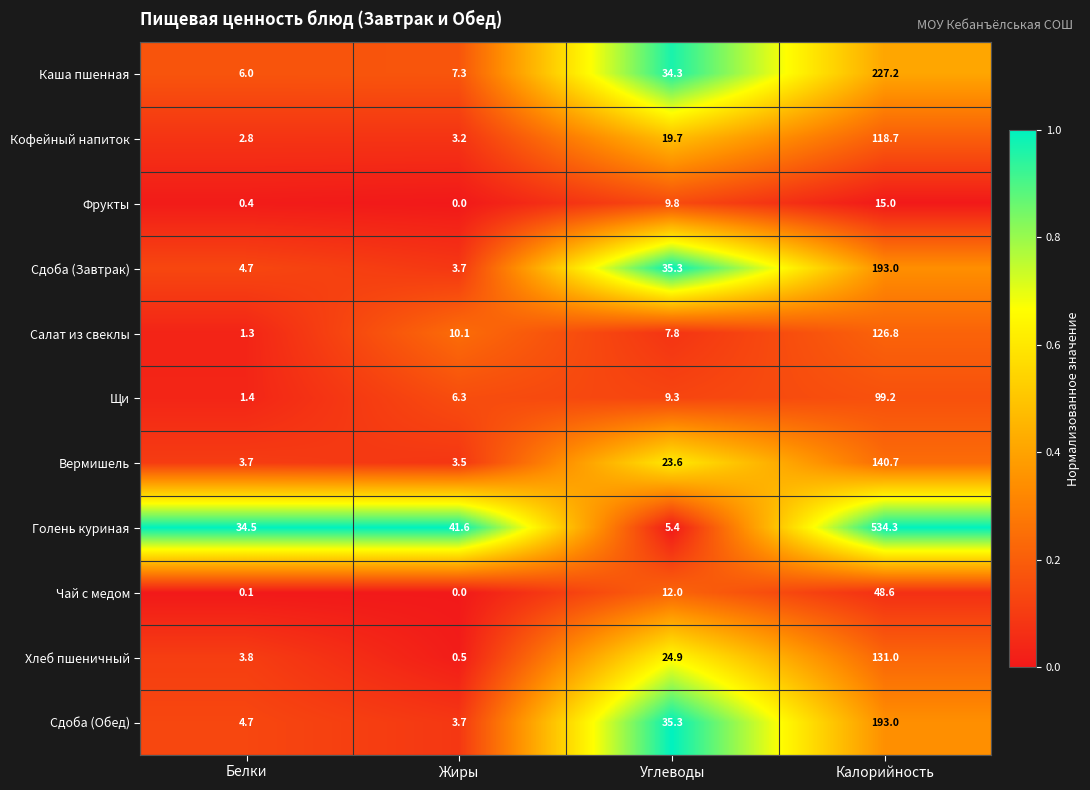

What value does the Сдоба (Завтрак) series have at Жиры?

3.7